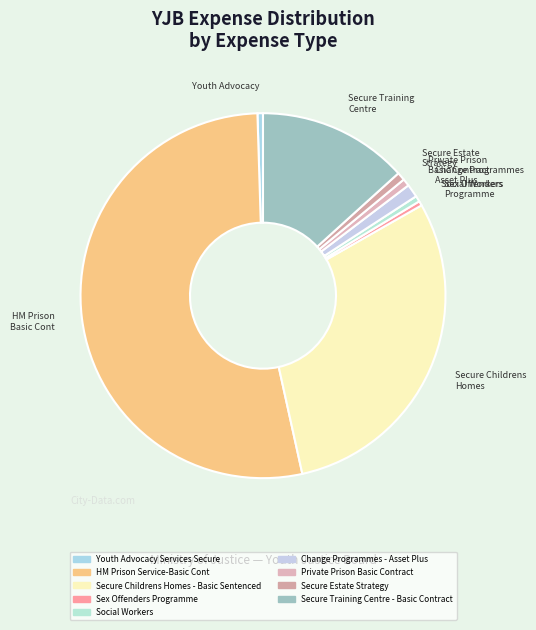

Rank the categories by value from highest to lowest.

HM Prison Service-Basic Cont, Secure Childrens Homes - Basic Sentenced, Secure Training Centre - Basic Contract, Change Programmes - Asset Plus, Secure Estate Strategy, Private Prison Basic Contract, Social Workers, Youth Advocacy Services Secure, Sex Offenders Programme